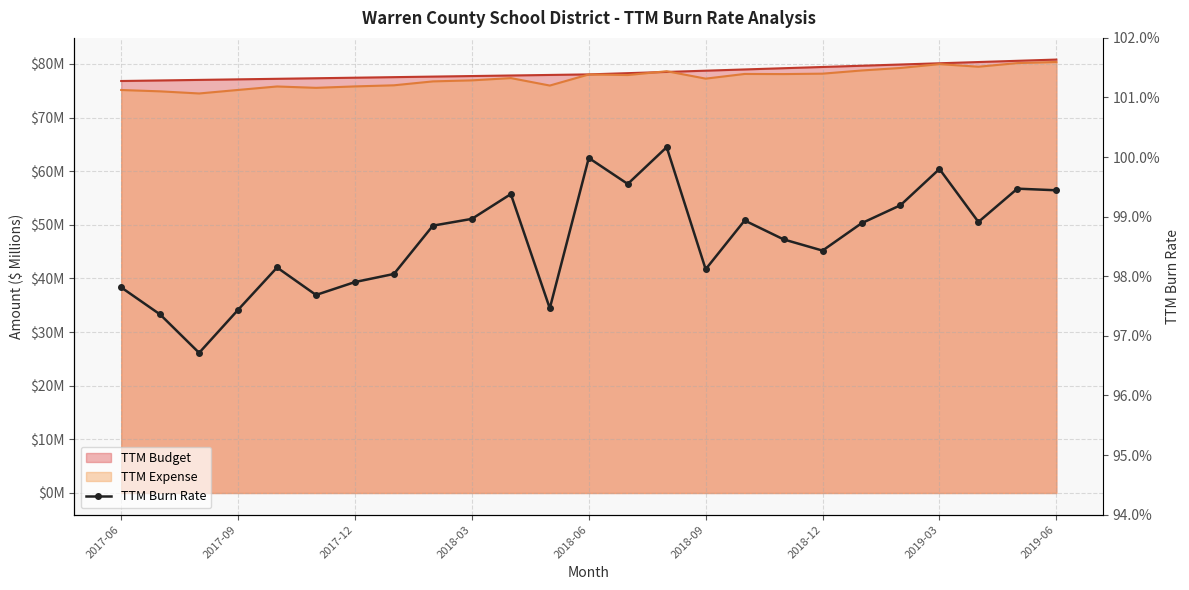

True or false: the data shows 1.7 at 2017-09.

False